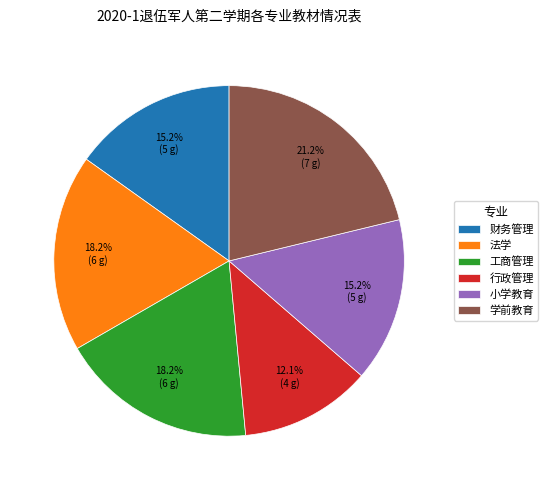

What percentage is the 财务管理 slice, to the nearest percent?

15%